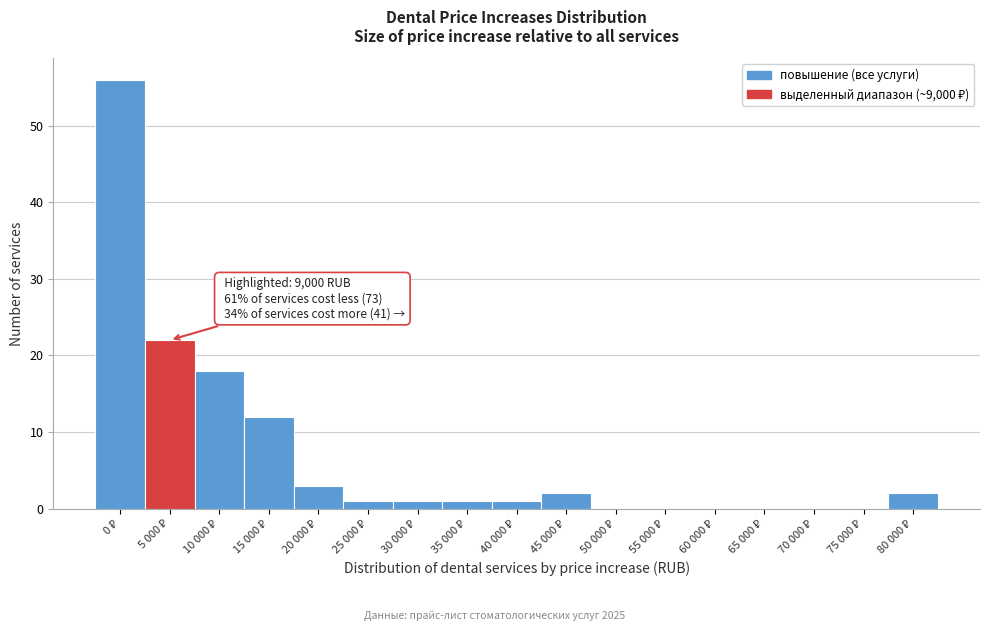

What is the greatest value displayed?

56